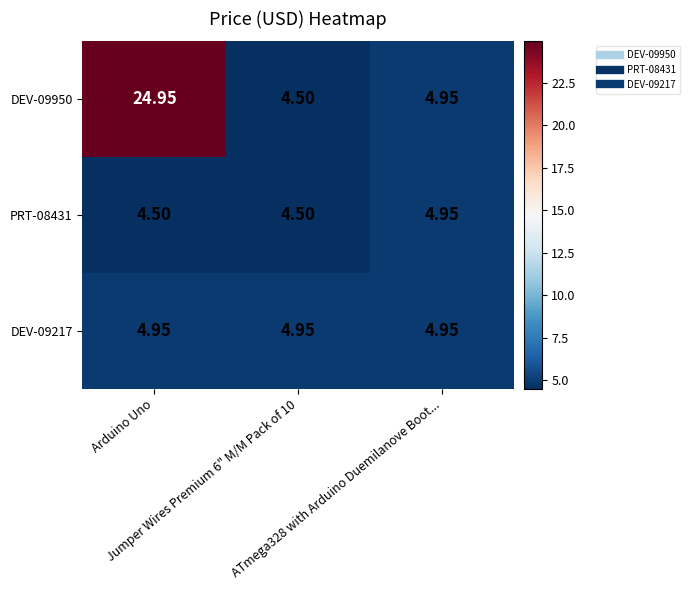

Between Jumper Wires Premium 6" M/M Pack of 10 and ATmega328 with Arduino Duemilanove Boot..., which series saw the biggest shift?

DEV-09950